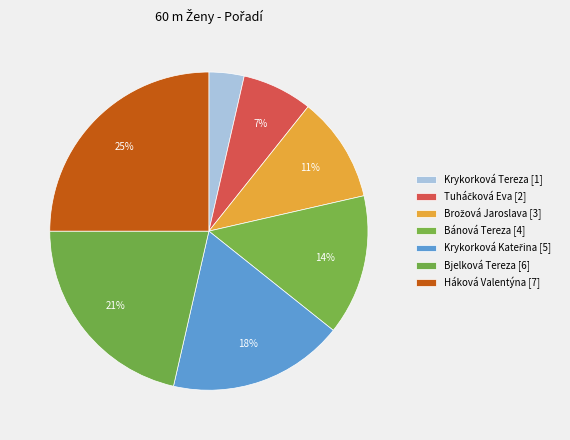

Count the number of slices in the pie.

7